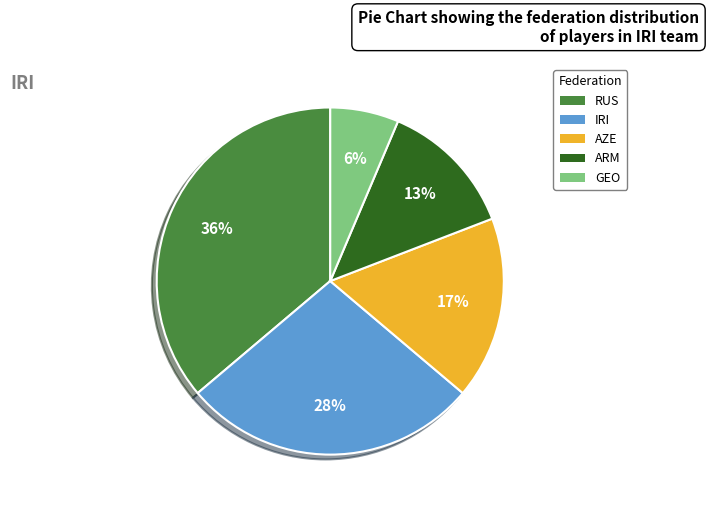

What percentage is the IRI slice, to the nearest percent?

28%